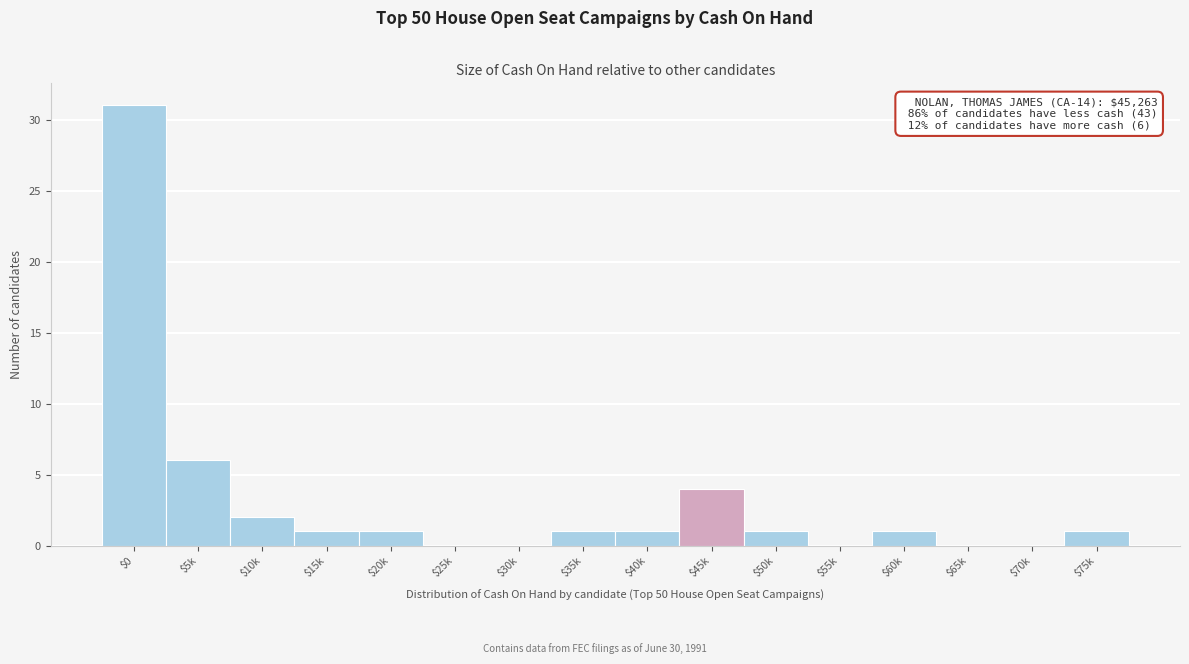

At which category does the chart reach its peak across all series?

$0